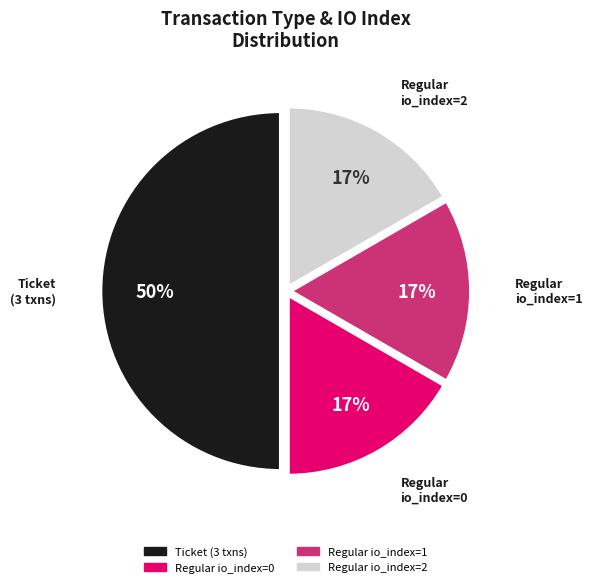

To the nearest percent, what is the difference between the largest and smallest slice percentages?

33%